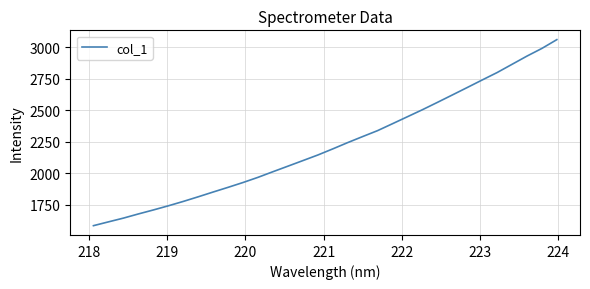

What is the difference between the maximum and minimum values?

1477.5